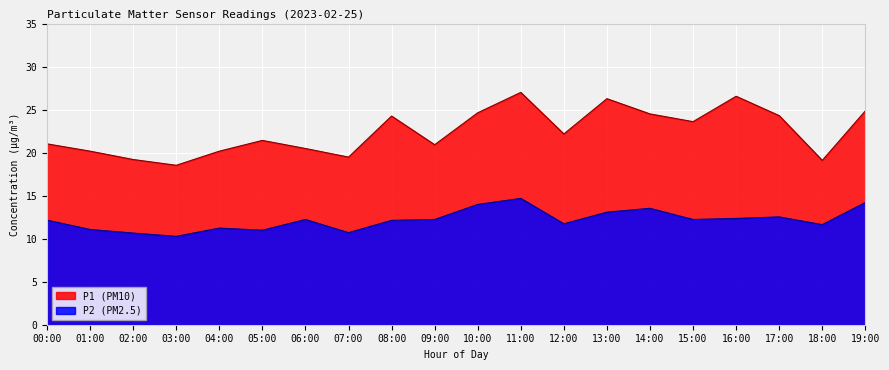

Which series has the largest total across all categories?

P1 (PM10)